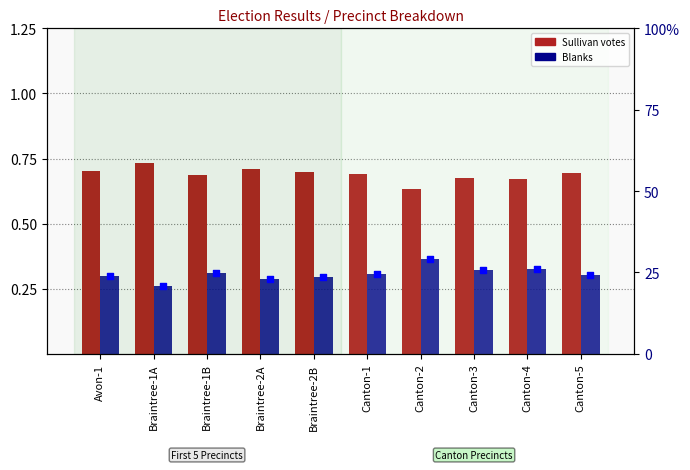

Which series has the widest spread of Y values?

Blanks